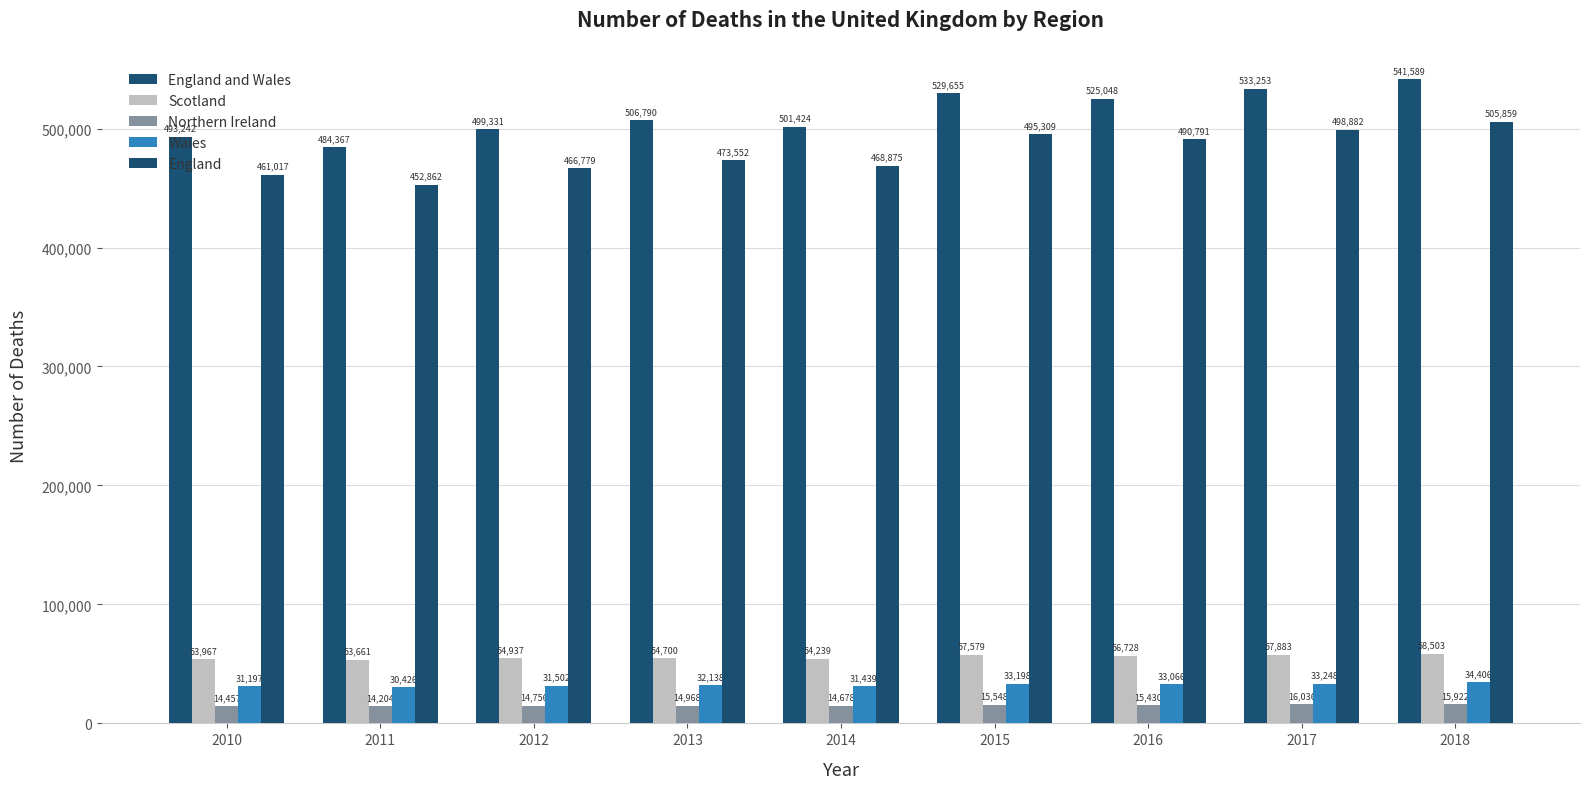

Between 2016 and 2017, which series saw the biggest shift?

England and Wales